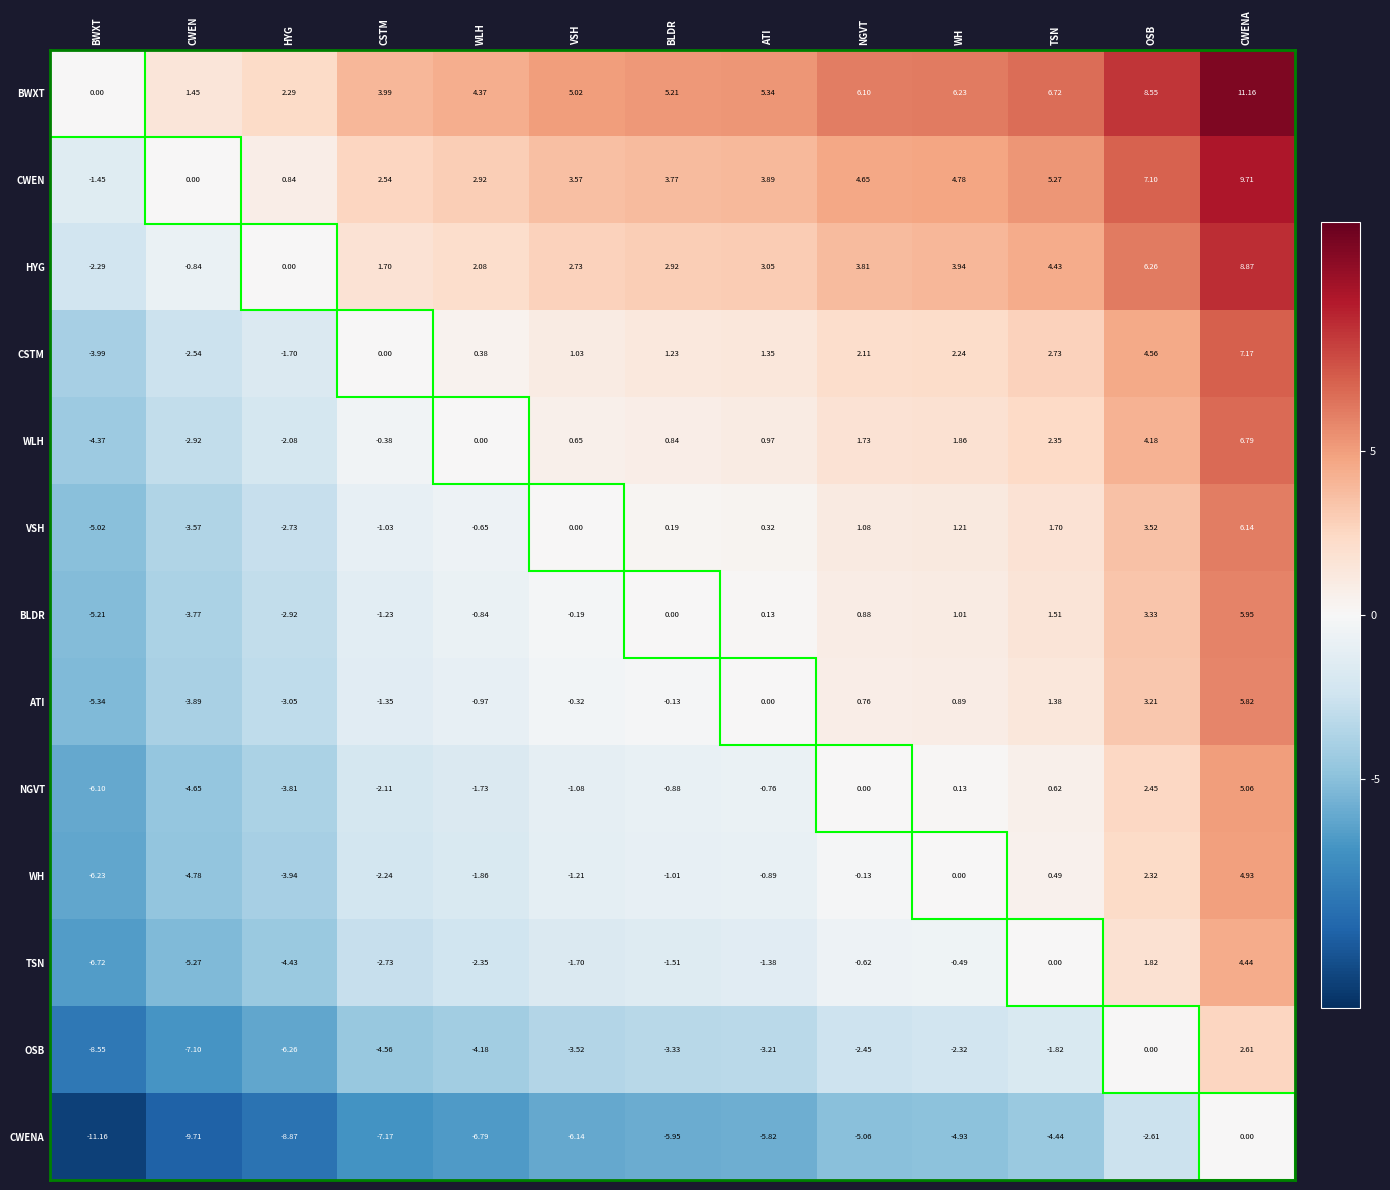

Between HYG and VSH, which series saw the biggest shift?

OSB